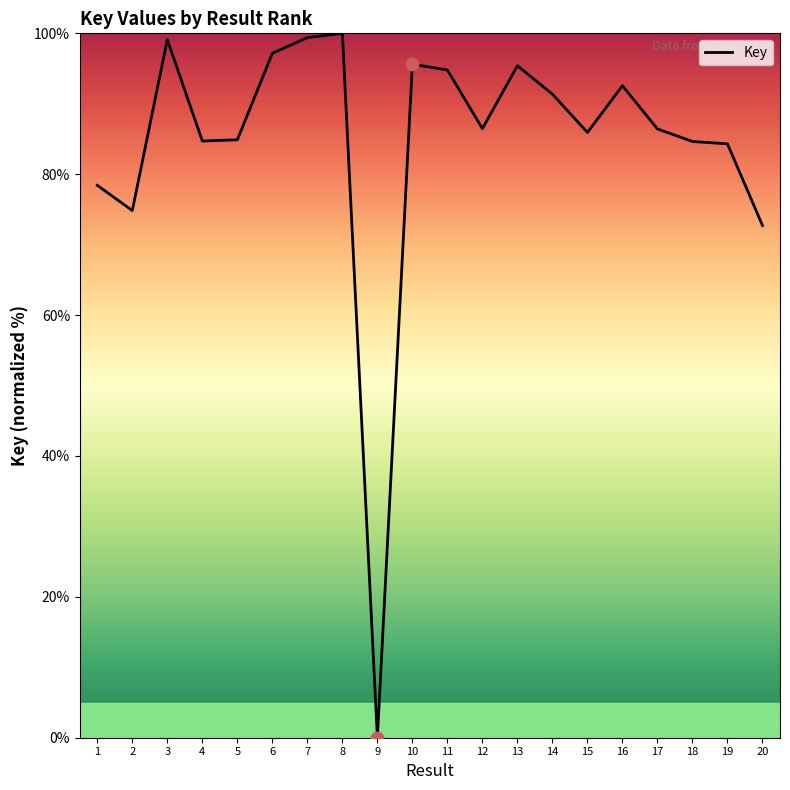

Approximately how many times larger is the value at 5 compared to 14?

0.9